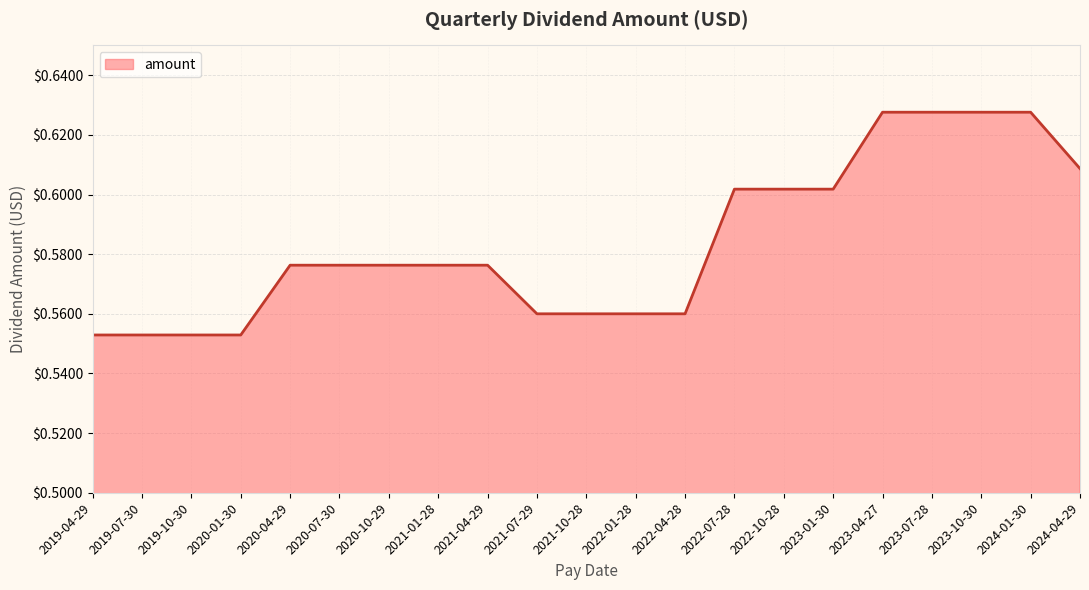

Which has a higher value, 2022-04-28 or 2023-01-30?

2023-01-30